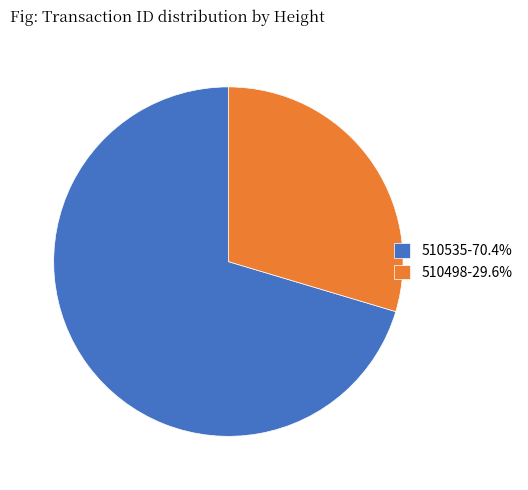

Do 510535-70.4% and 510498-29.6% together represent more than half of the pie?

Yes